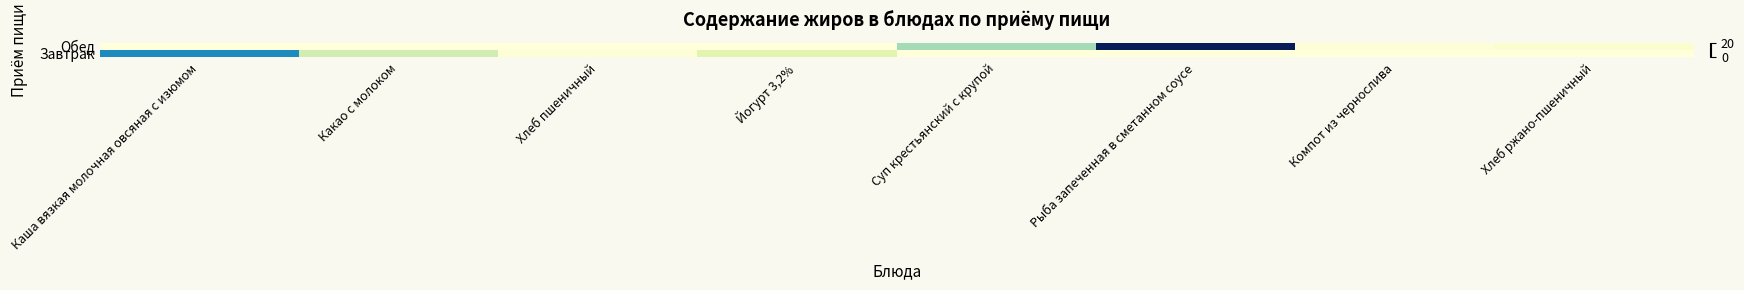

Reading left to right, transcribe all the data shown in this chart.

Завтрак: Каша вязкая молочная овсяная с изюмом=12.8	Какао с молоком=4.3	Хлеб пшеничный=0.2	Йогурт 3,2%=3.2	Суп крестьянский с крупой=0.0	Рыба запеченная в сметанном соусе=0.0	Компот из чернослива=0.0	Хлеб ржано-пшеничный=0.0
Обед: Каша вязкая молочная овсяная с изюмом=0.0	Какао с молоком=0.0	Хлеб пшеничный=0.0	Йогурт 3,2%=0.0	Суп крестьянский с крупой=6.2	Рыба запеченная в сметанном соусе=20.0	Компот из чернослива=0.2	Хлеб ржано-пшеничный=0.7